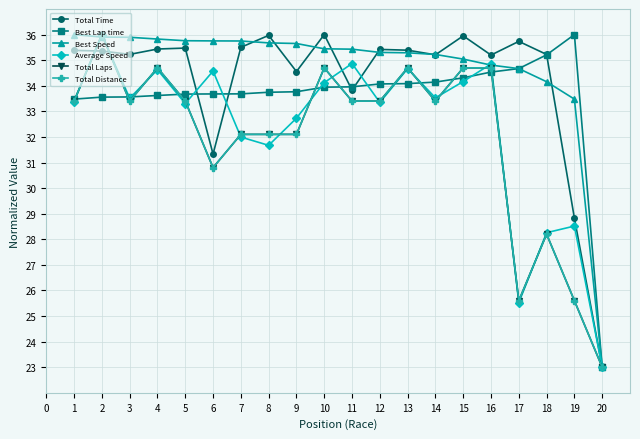

At how many categories does at least one series exceed 29?

19